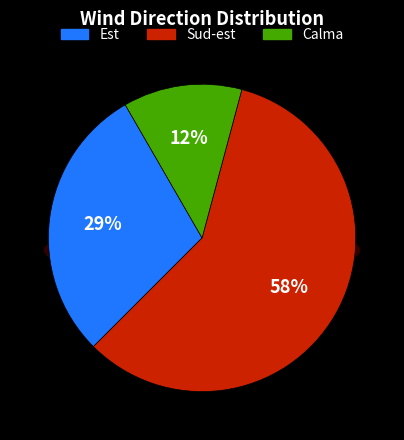

How many segments does this pie chart have?

3